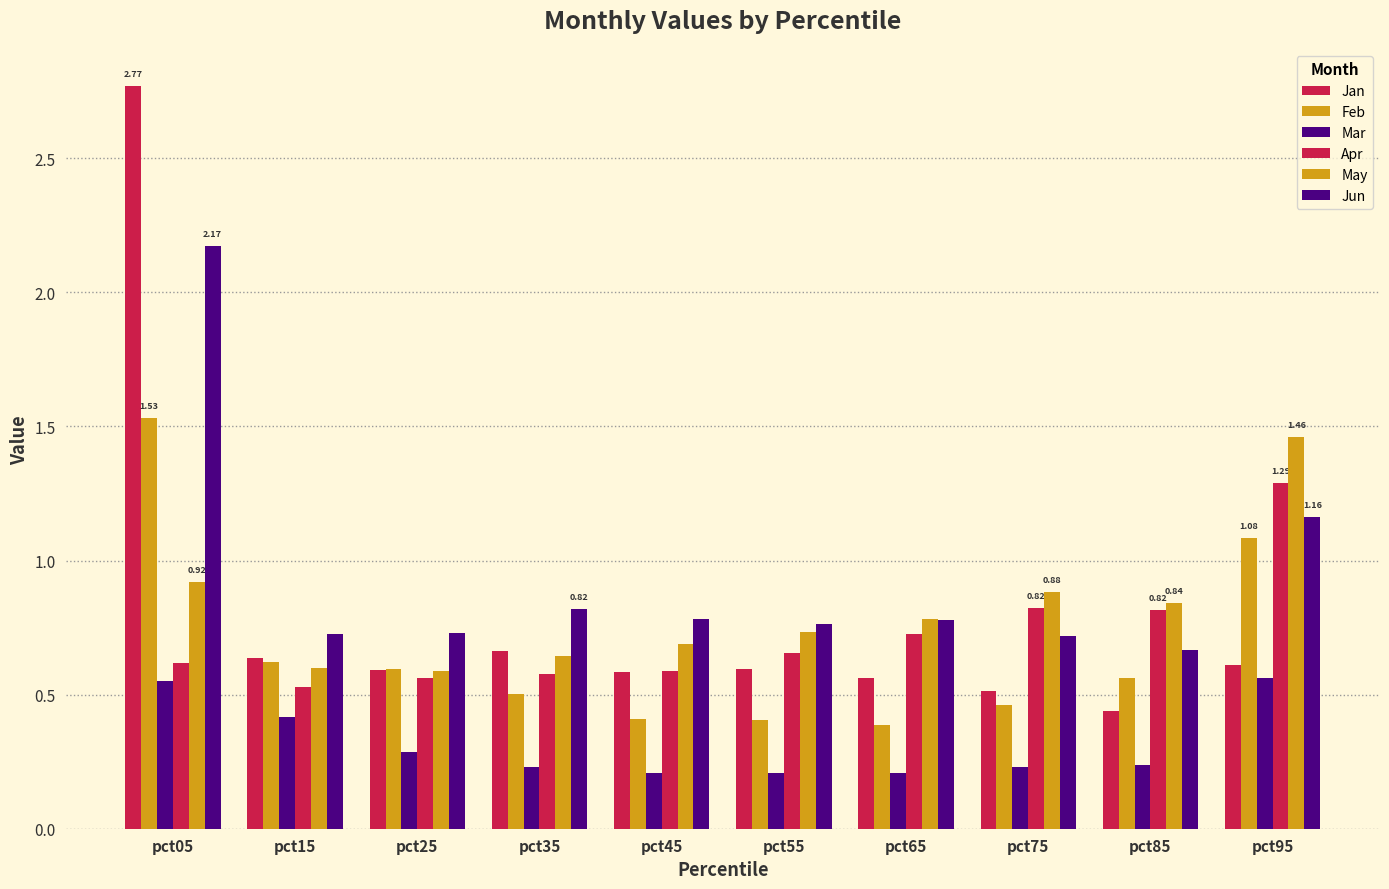

What is the difference between the second highest and minimum values in the Mar series?

0.3